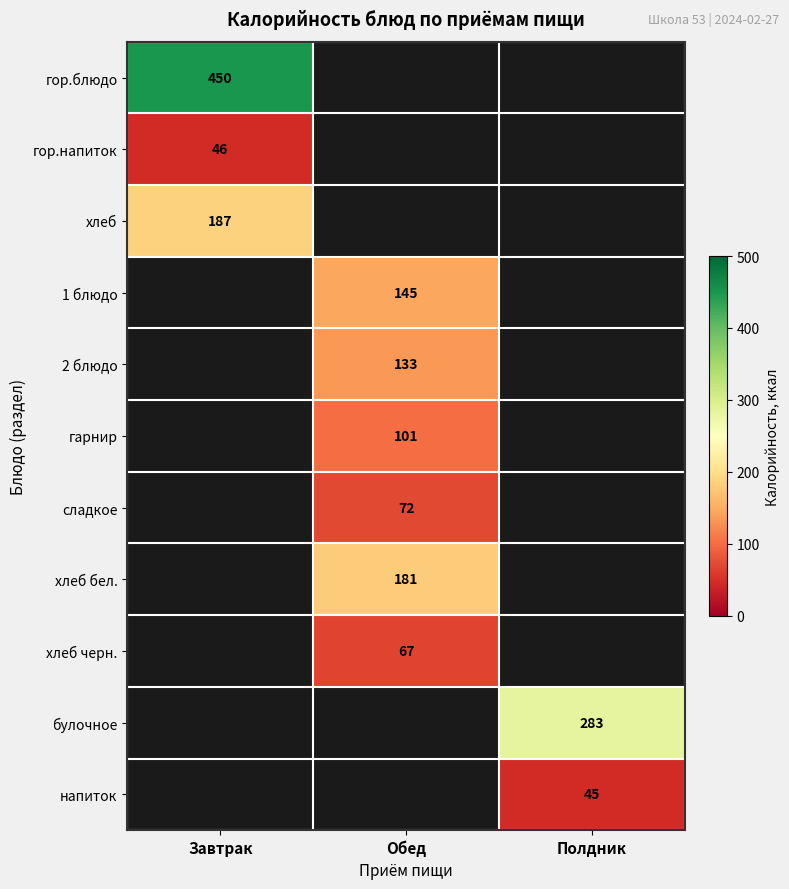

The сладкое series shows 35 at Обед. True or false?

False